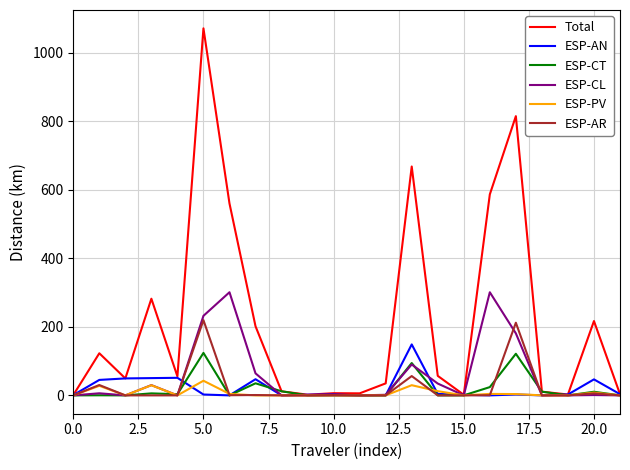

What is the average value of the ESP-CT series?

20.1